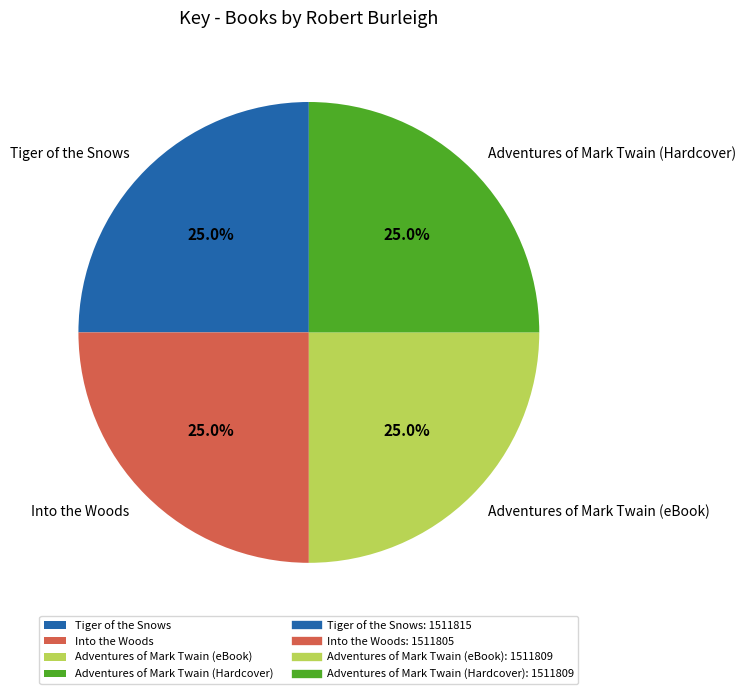

Is there a majority slice in this chart?

No